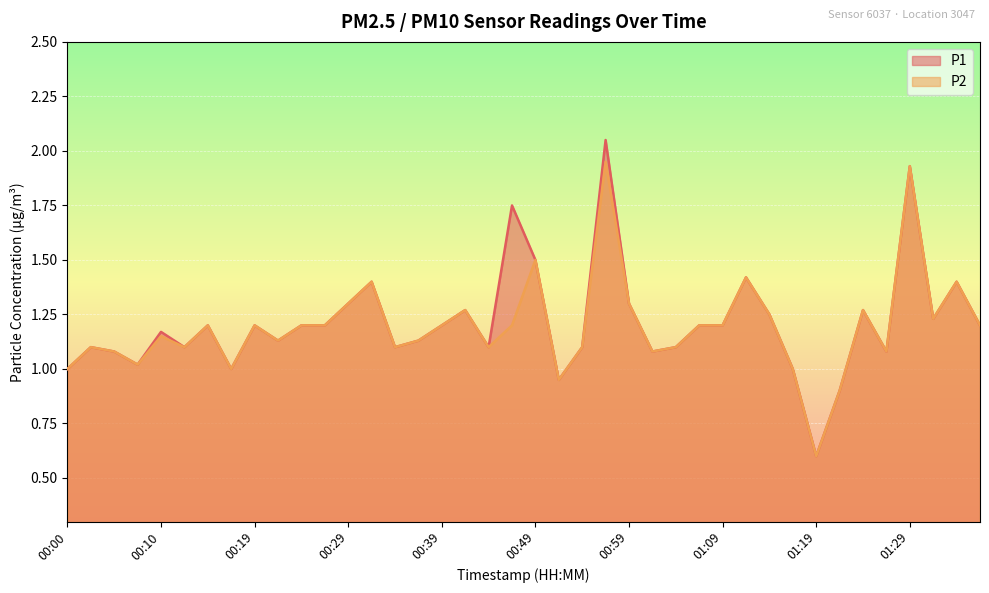

How many interior local valleys does the P2 series have?

11